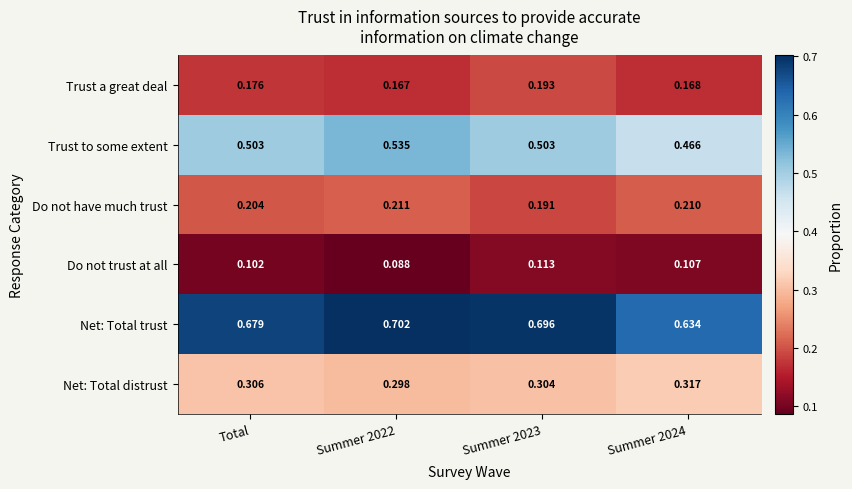

Which label corresponds to the smallest value in the chart?

Summer 2022